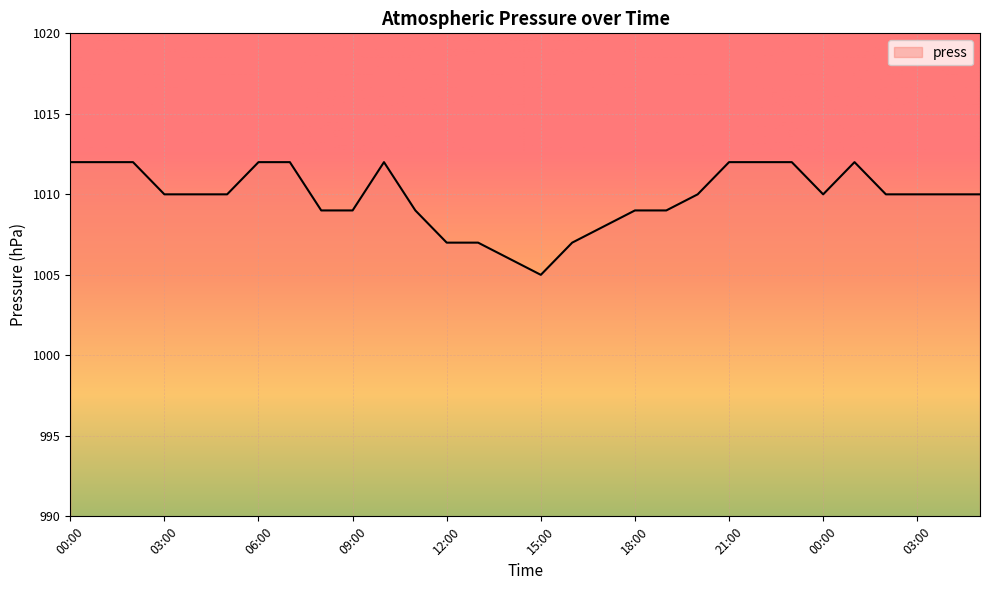

What is the smallest value displayed?

1005